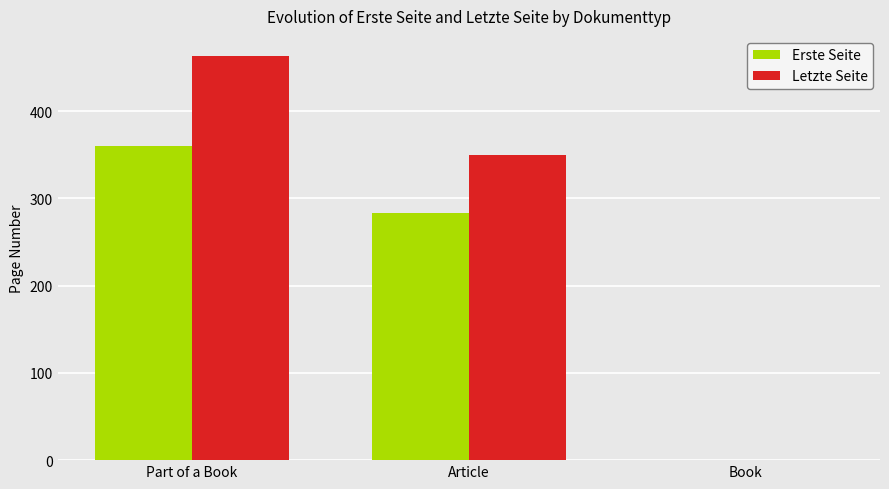

What is the greatest value displayed?

463